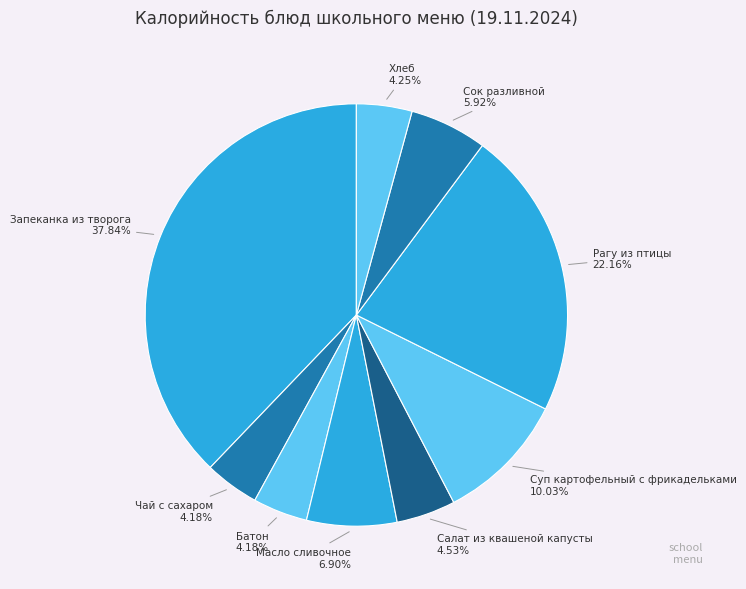

Between Батон and Запеканка из творога, which is larger?

Запеканка из творога